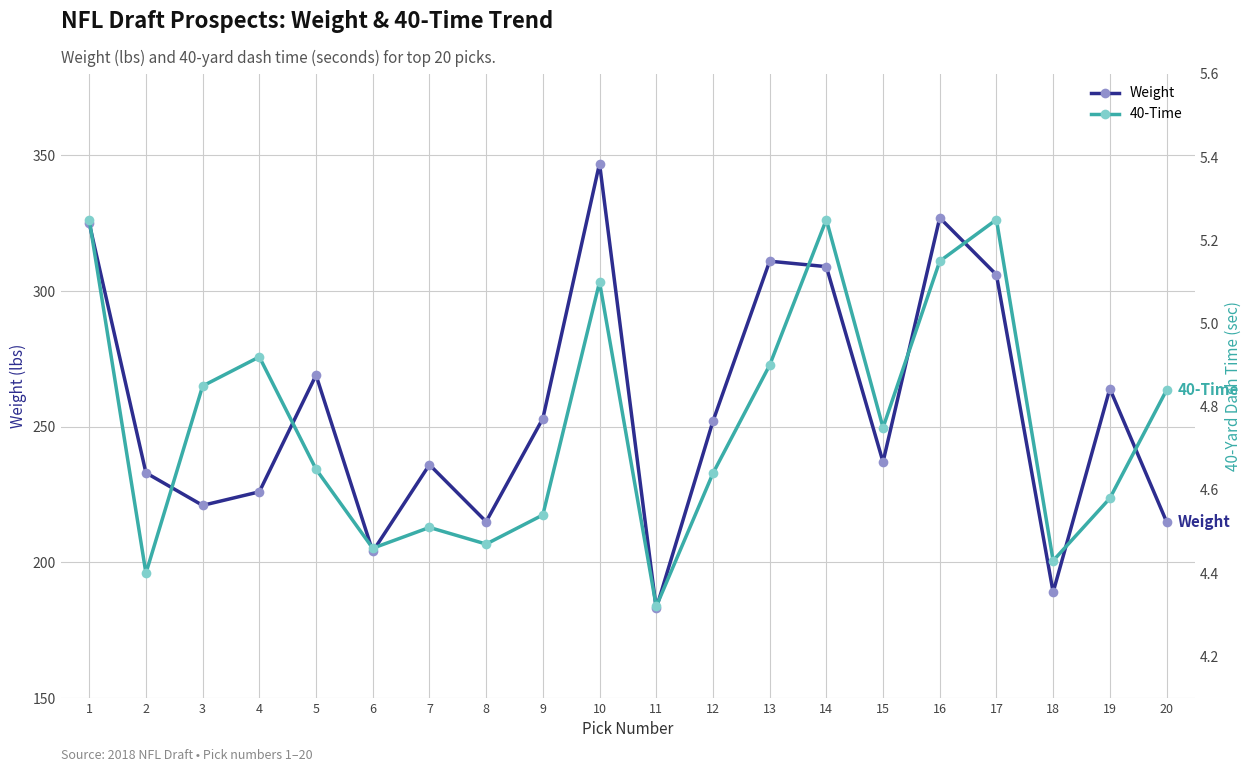

How many data points in Weight are less than 252?

10